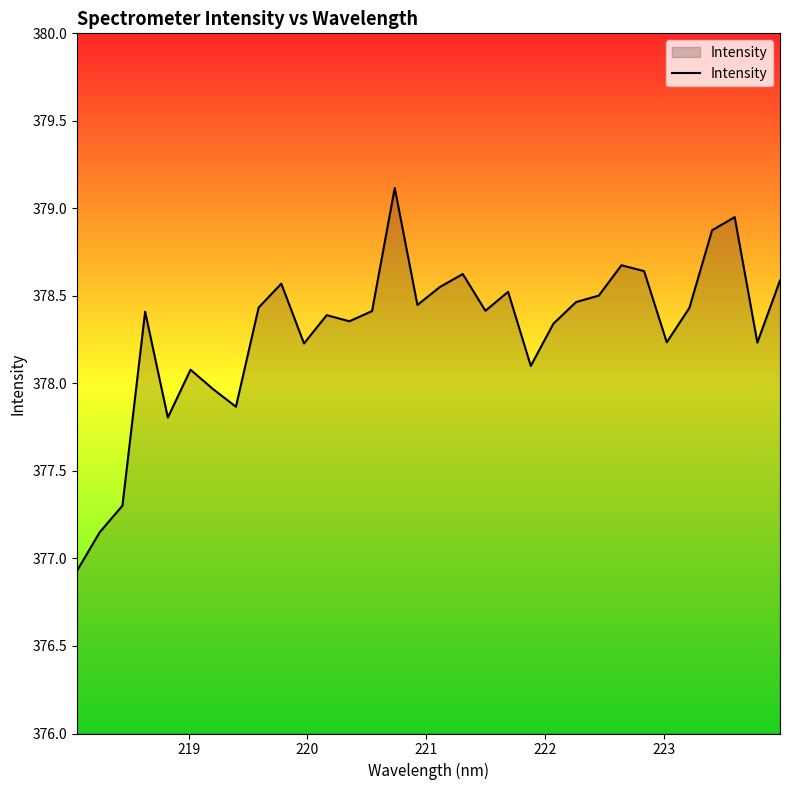

What is the difference between the maximum and minimum values?

2.2